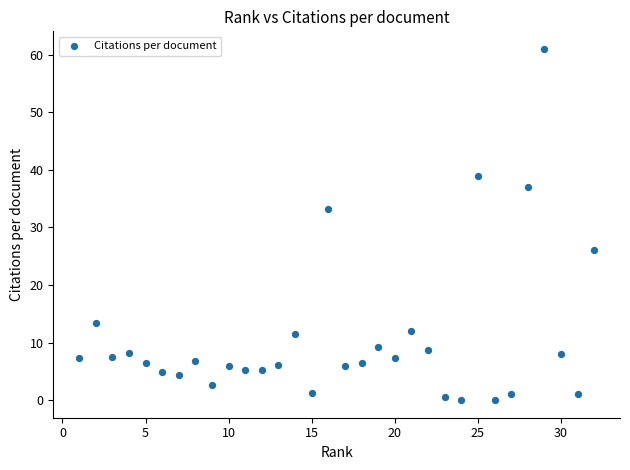

What Y value in the scatter plot is closest to 30?

33.2